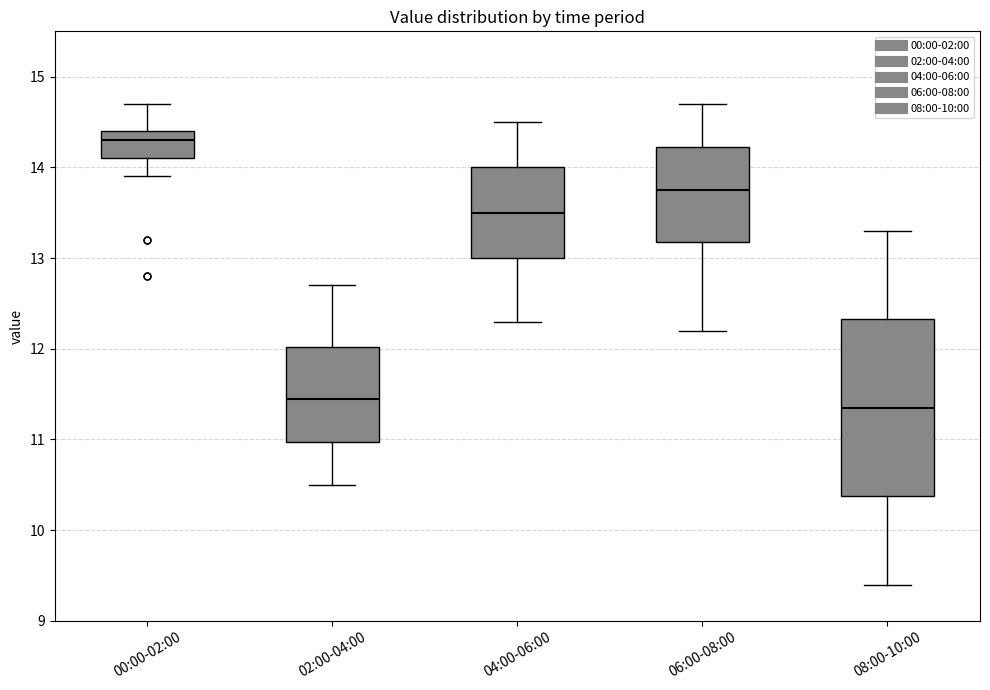

Which box is the tallest, from its lower edge to its upper edge?

08:00-10:00